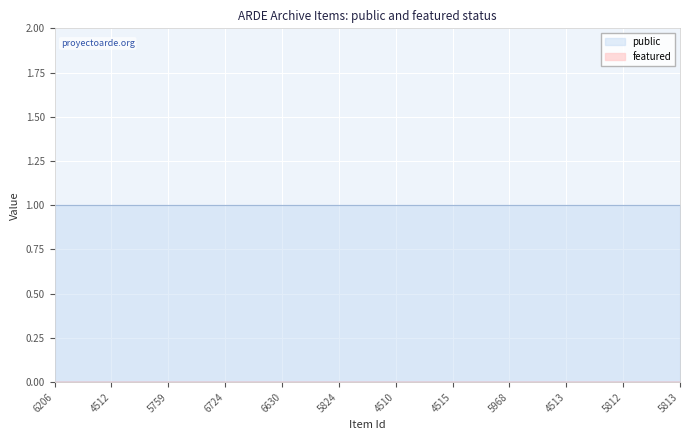

Rank the series at 6206 from lowest to highest value.

featured, public